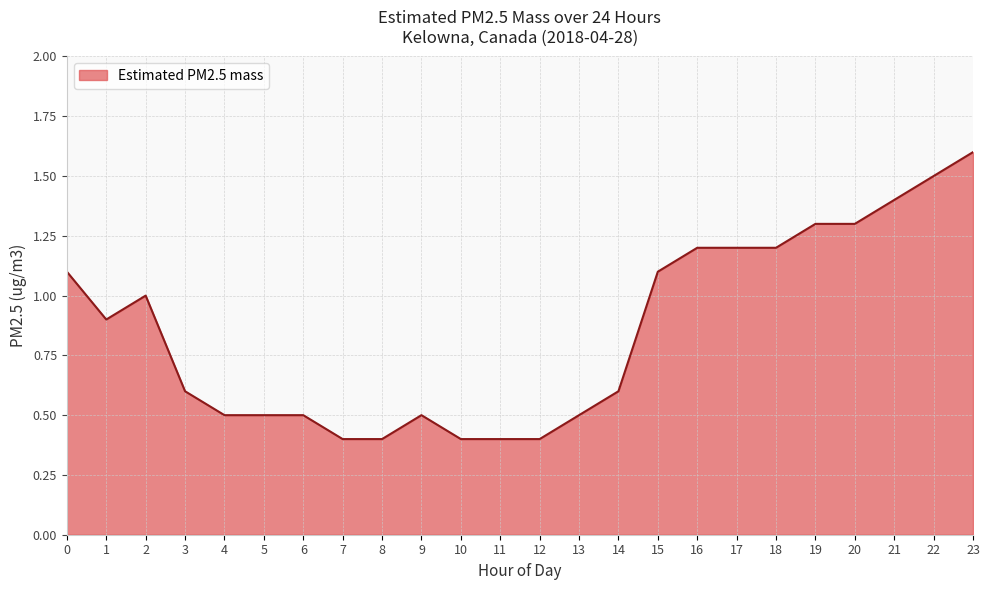

What is the minimum value shown in the chart?

0.4